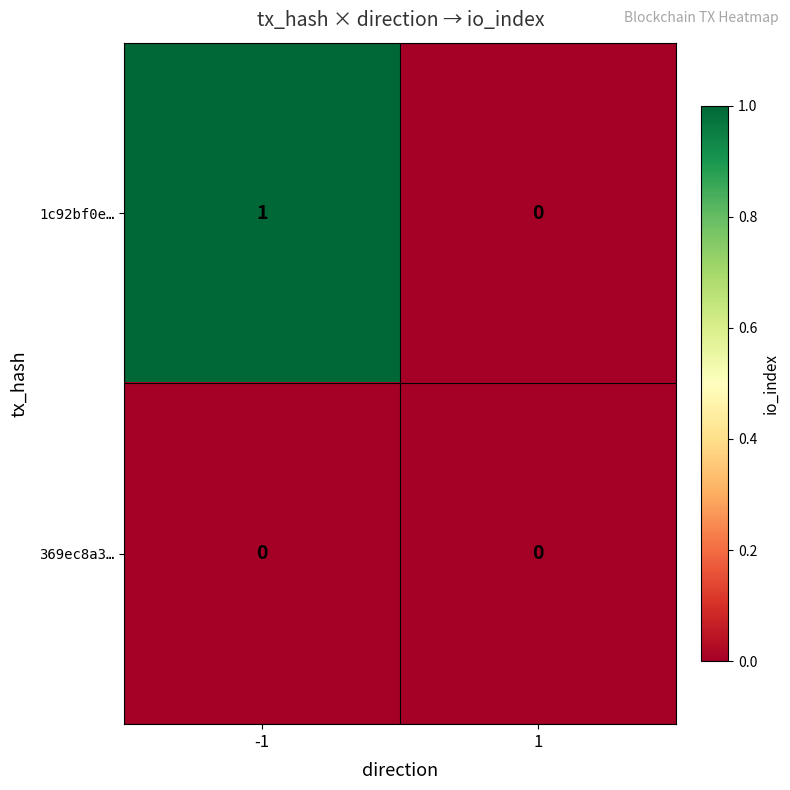

What is the maximum value shown in the chart?

1